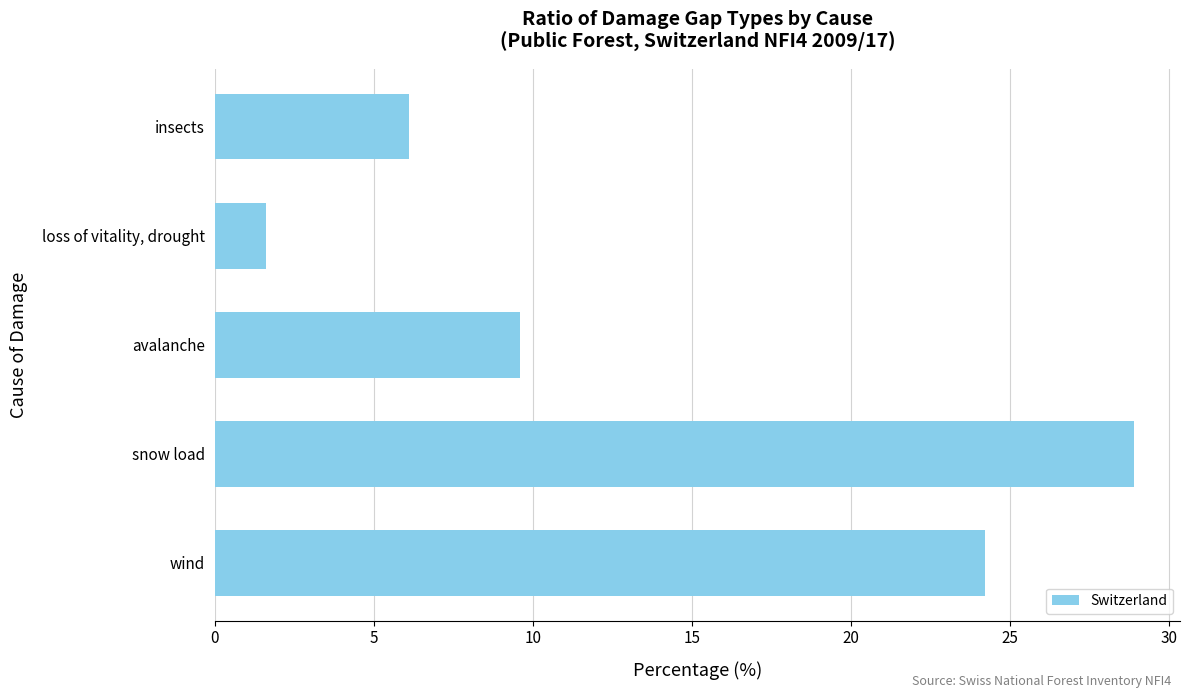

What is the average value?

14.1